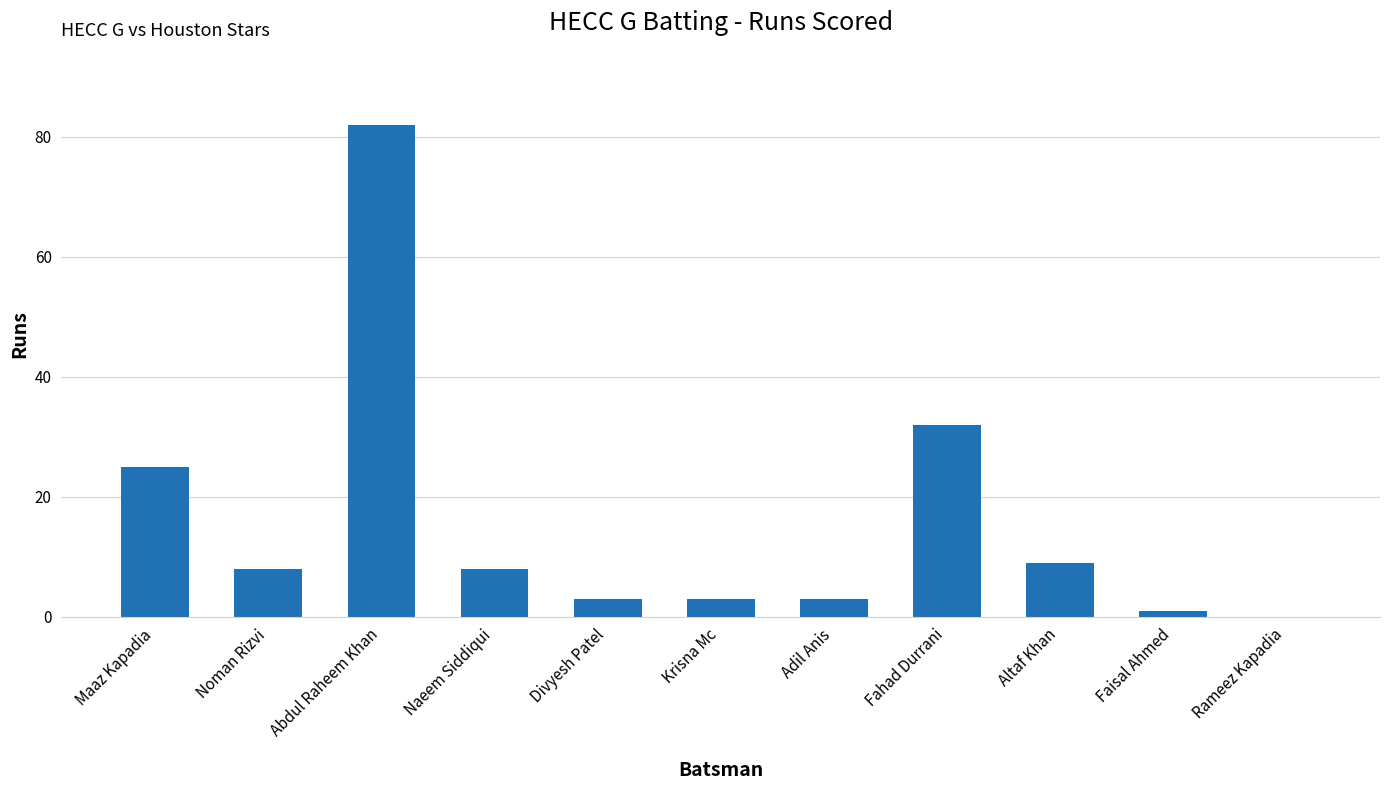

The value at Noman Rizvi is 13. True or false?

False